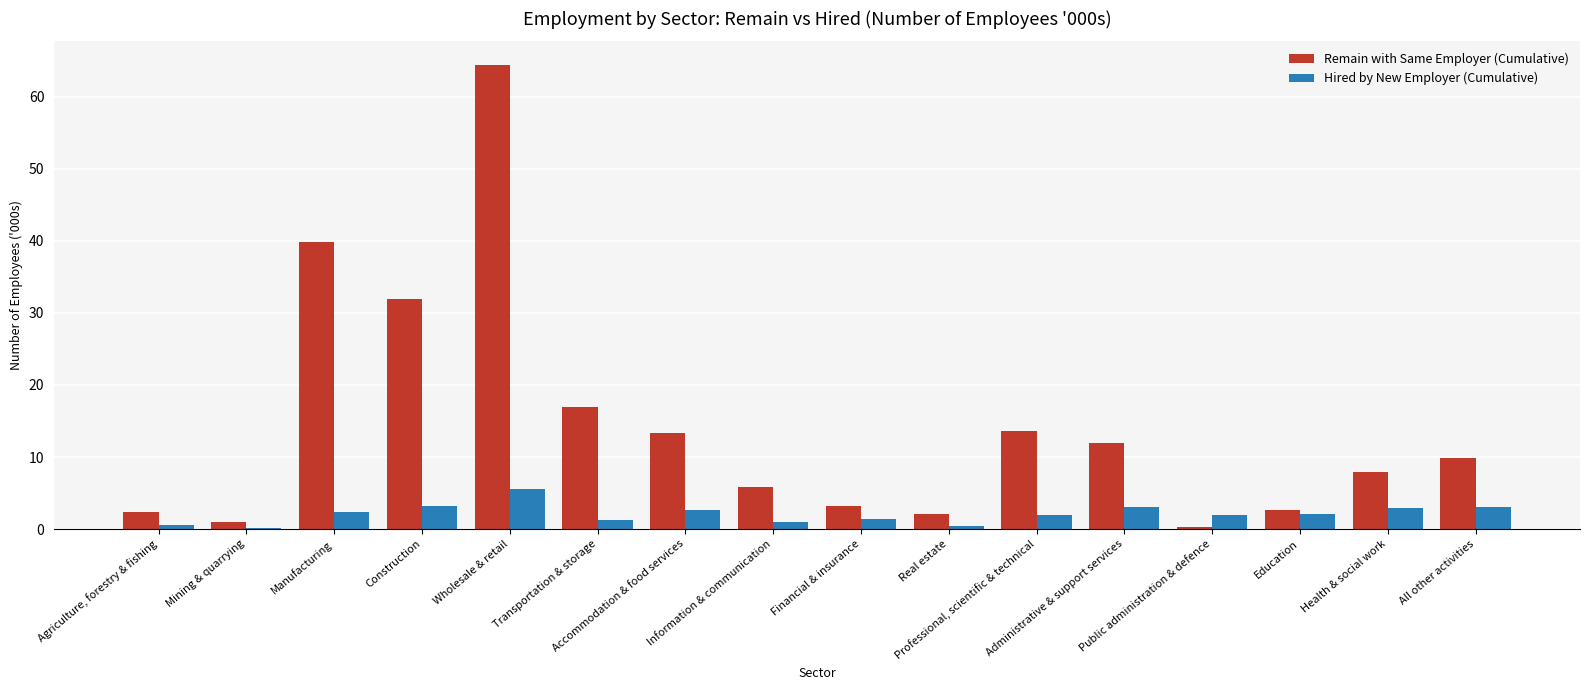

What is the sum of all Remain with Same Employer (Cumulative) values?

227.4